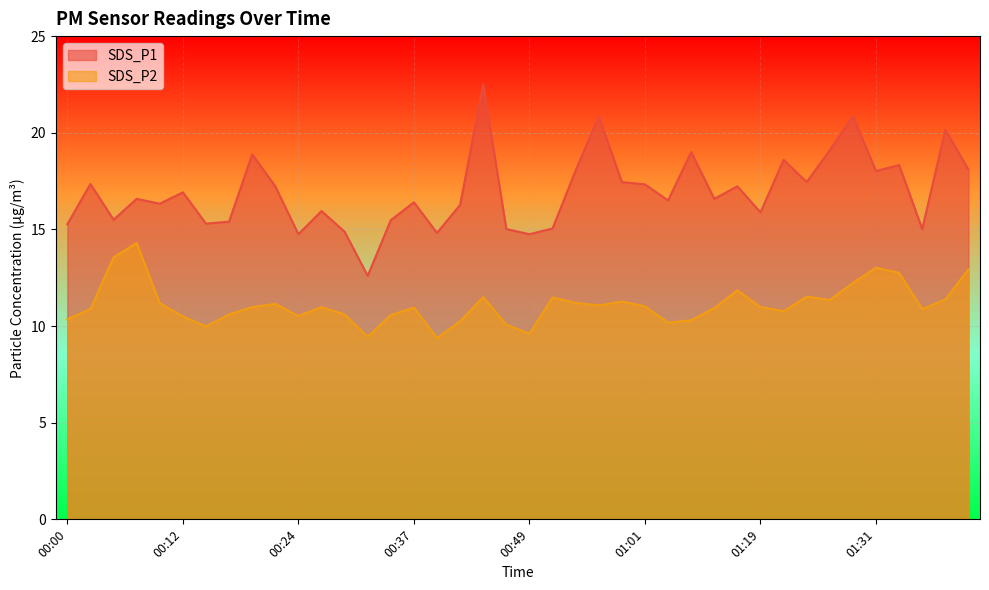

What is the approximate value of SDS_P2 at 00:10?

11.2